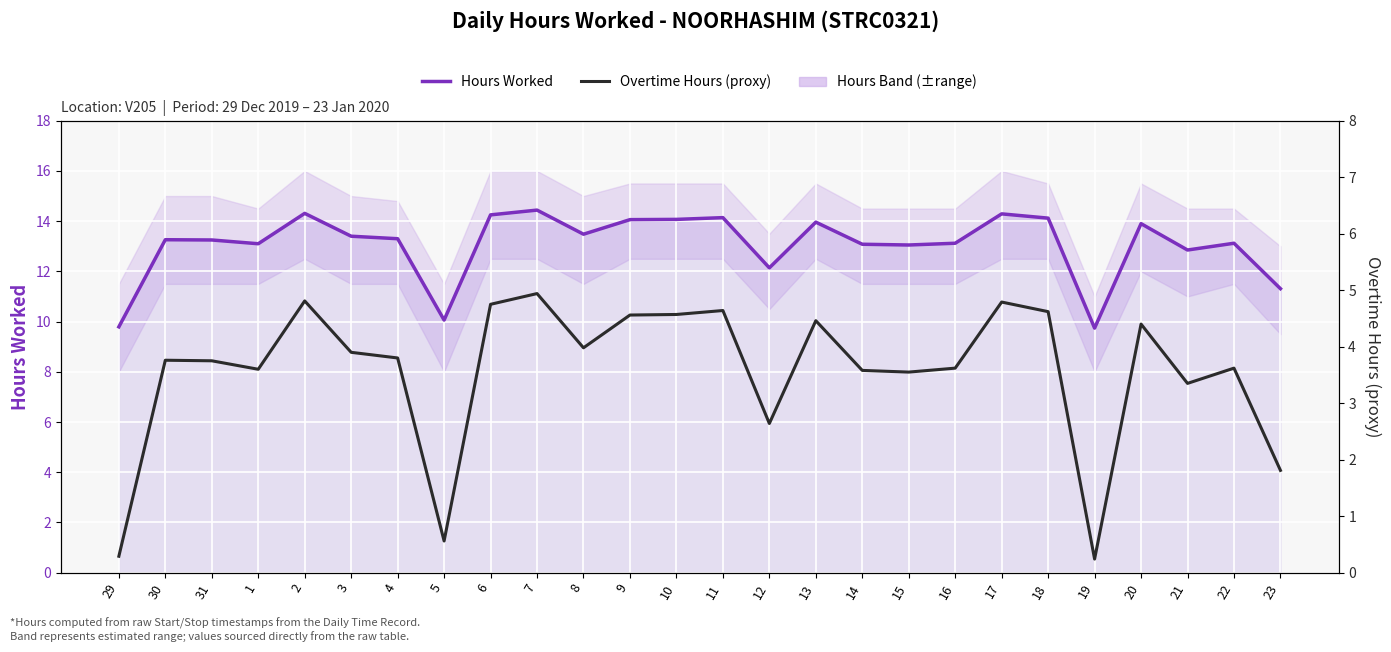

True or false: Overtime Hours (proxy) and Hours Worked intersect in this chart.

False